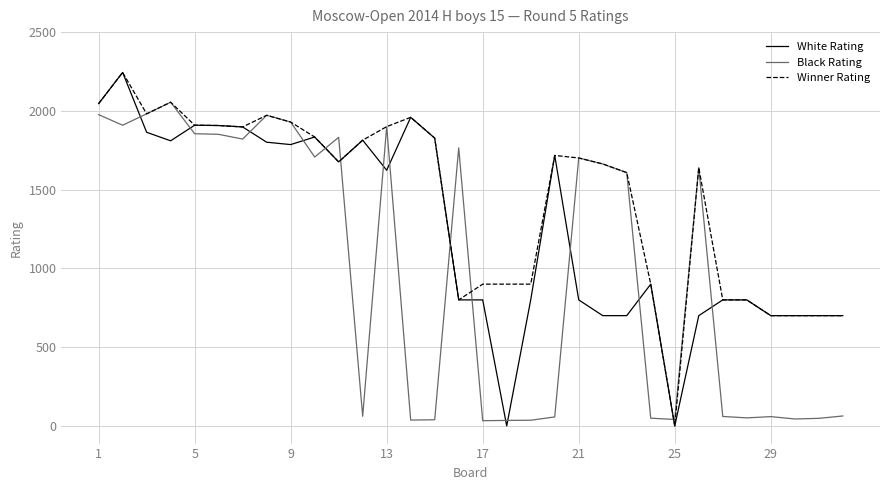

What is the maximum value shown in the chart?

2244